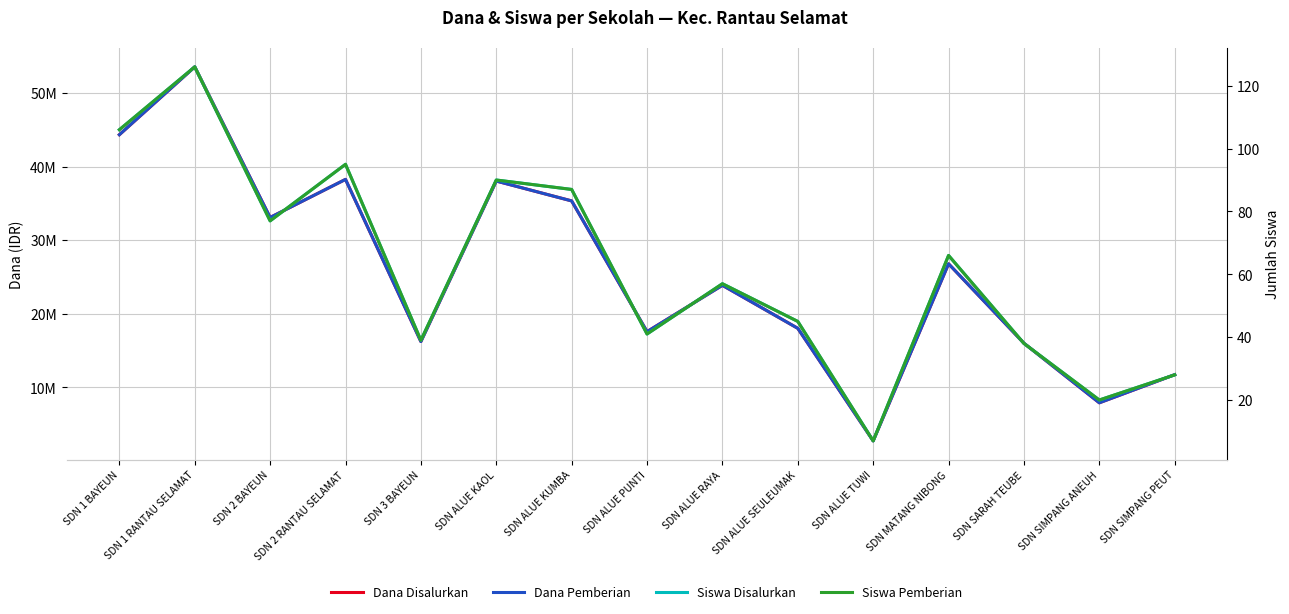

True or false: Siswa Pemberian and Dana Disalurkan intersect in this chart.

False